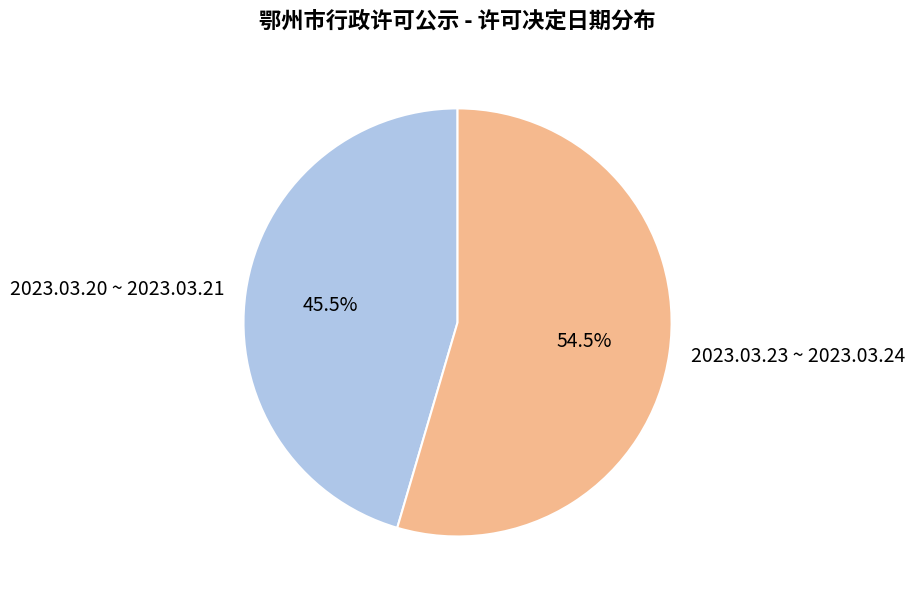

How many slices are in this pie chart?

2